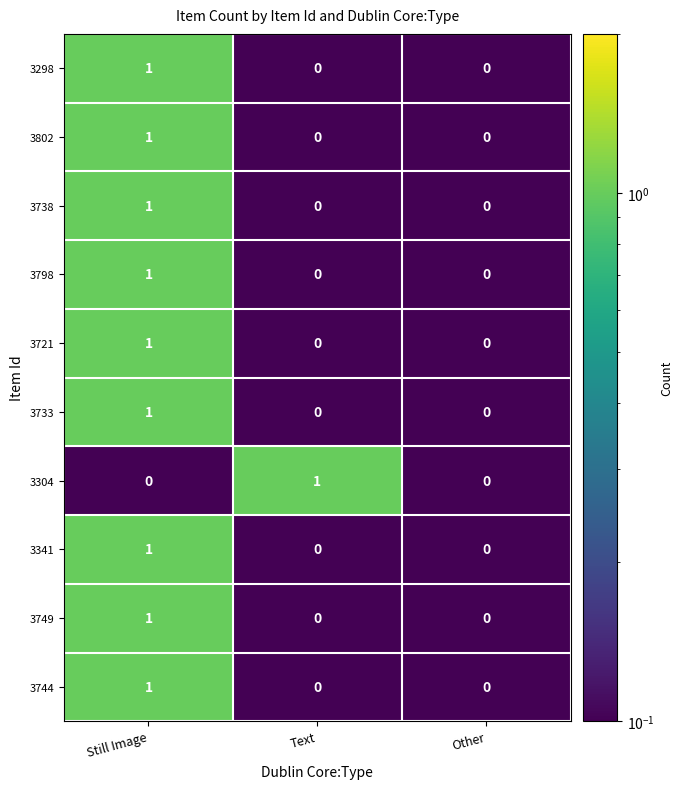

Which series changed the most between Text and Other?

3304